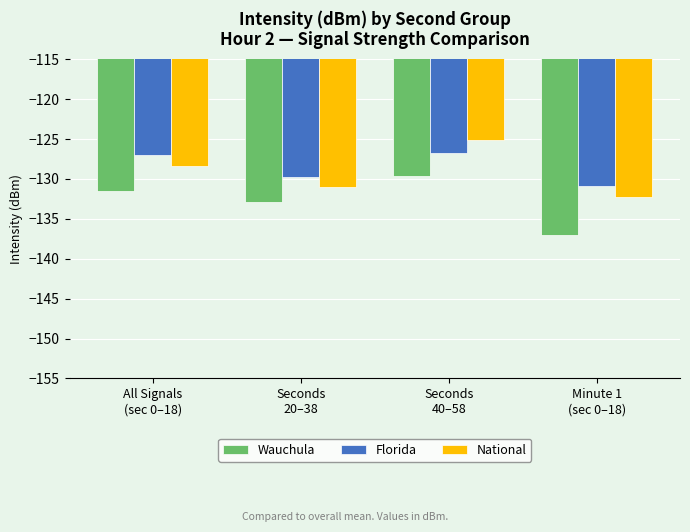

How many Florida values are between -129 and -126?

2